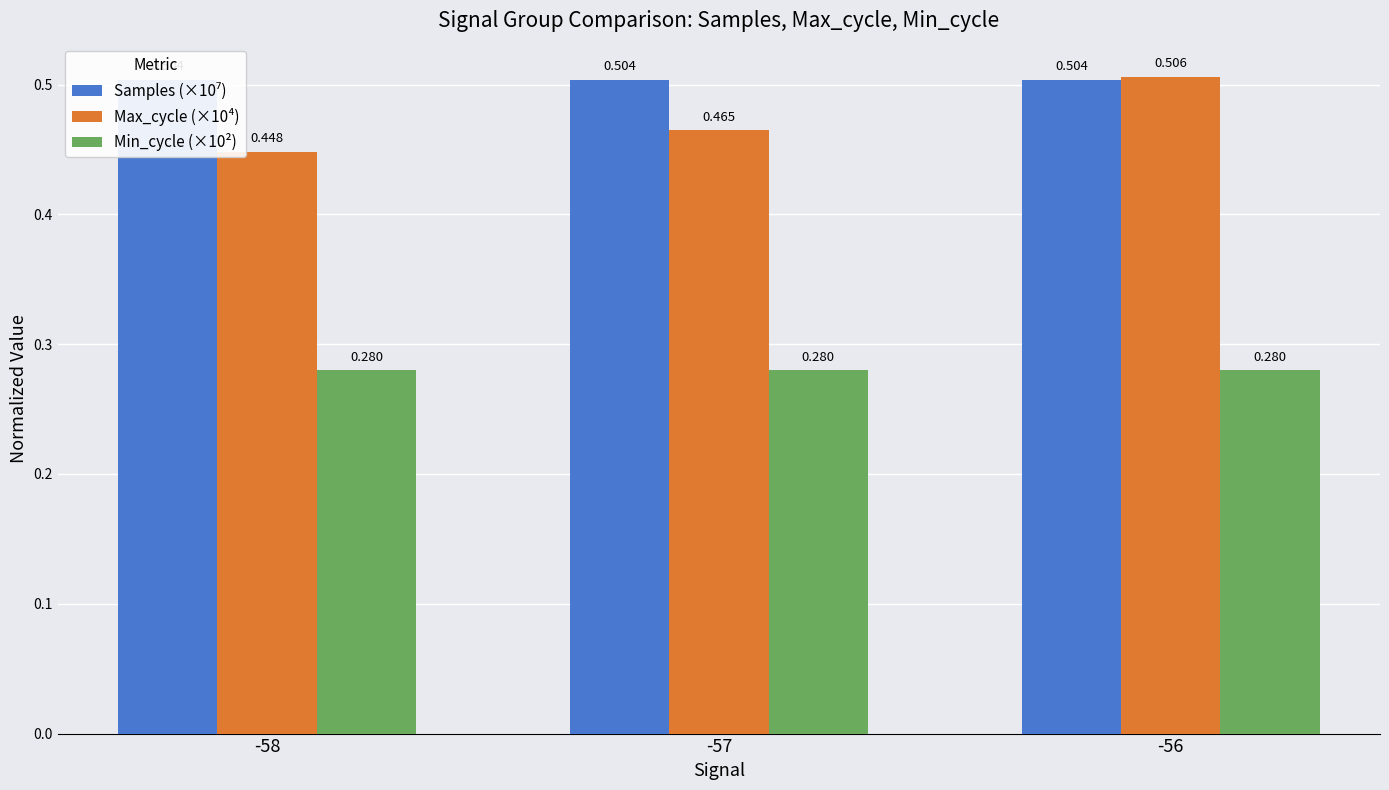

Reading left to right, extract all data points from this chart.

Samples (×10⁷): 0.5	0.5	0.5
Max_cycle (×10⁴): 0.4	0.5	0.5
Min_cycle (×10²): 0.3	0.3	0.3